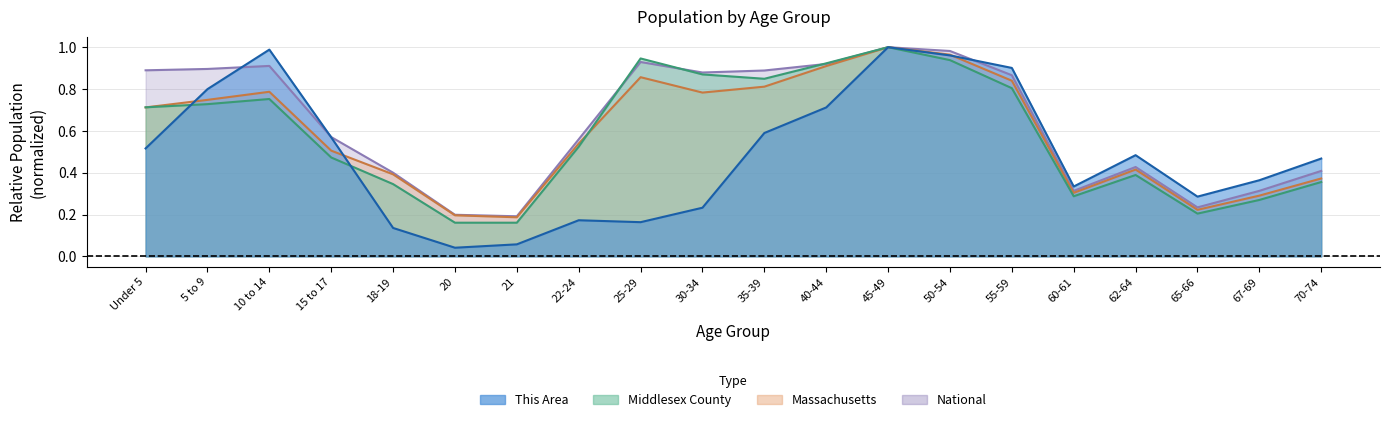

The National series shows 0.4 at 70-74. True or false?

True